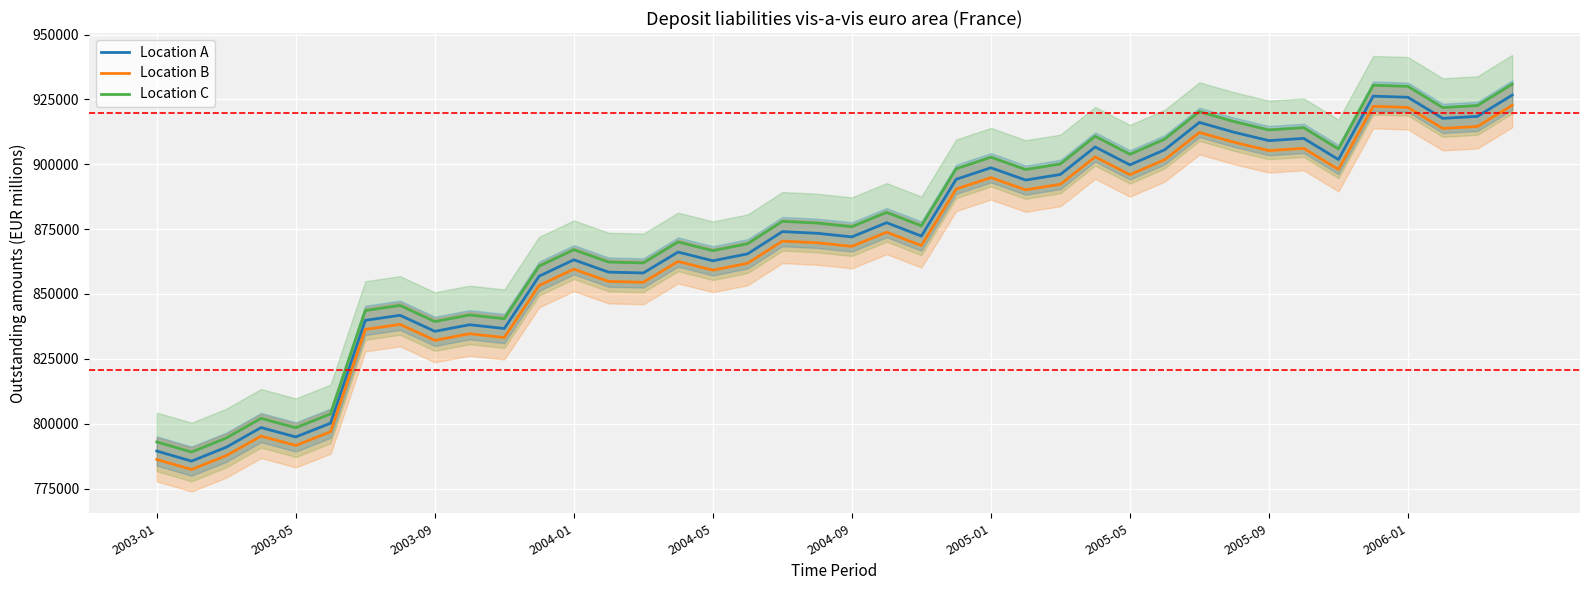

Where is Location C nearest to the value 859986?

11